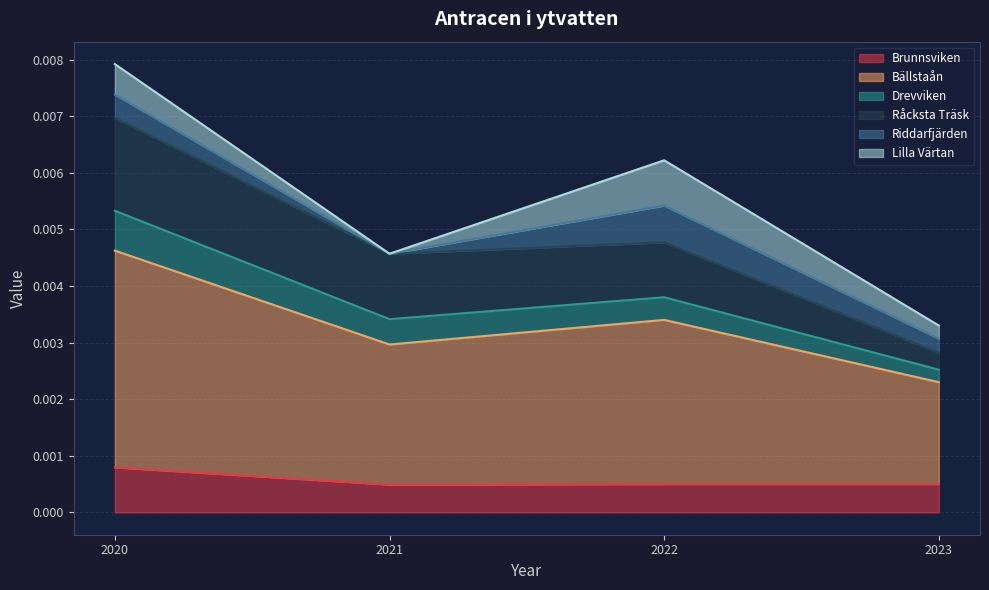

Which has a higher value, 2020 or 2022?

2020